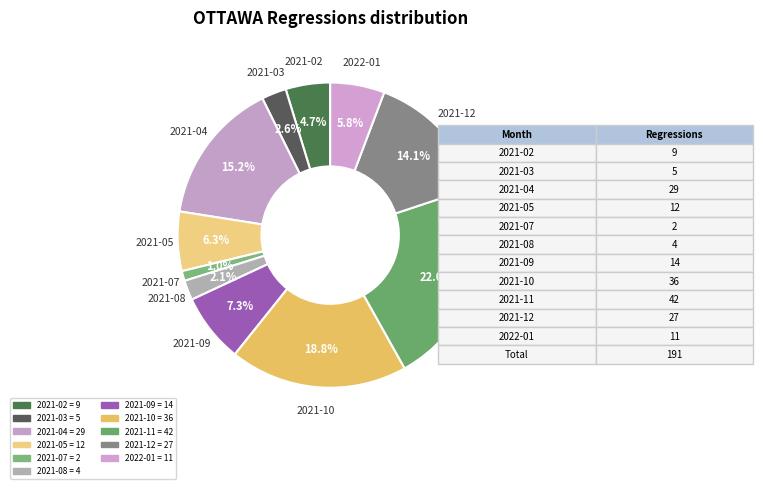

Count the number of slices in the pie.

11